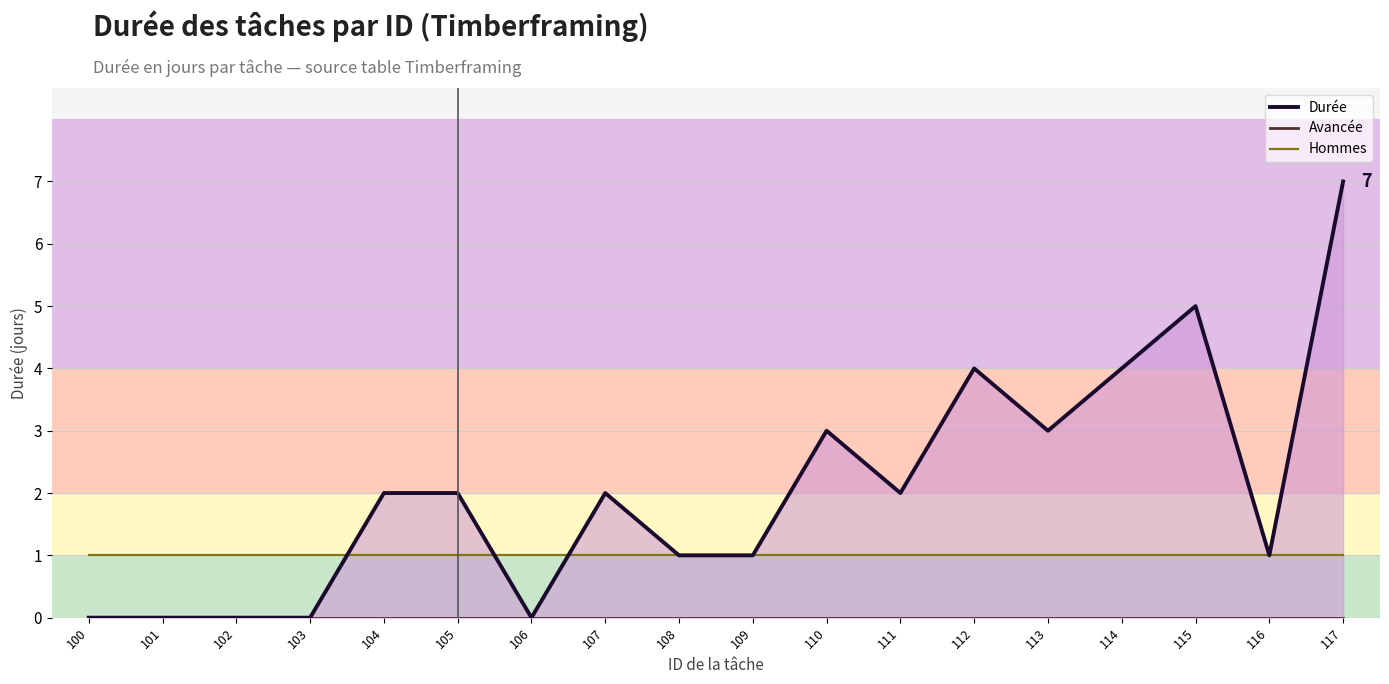

Between 109 and 101, which is larger?

109